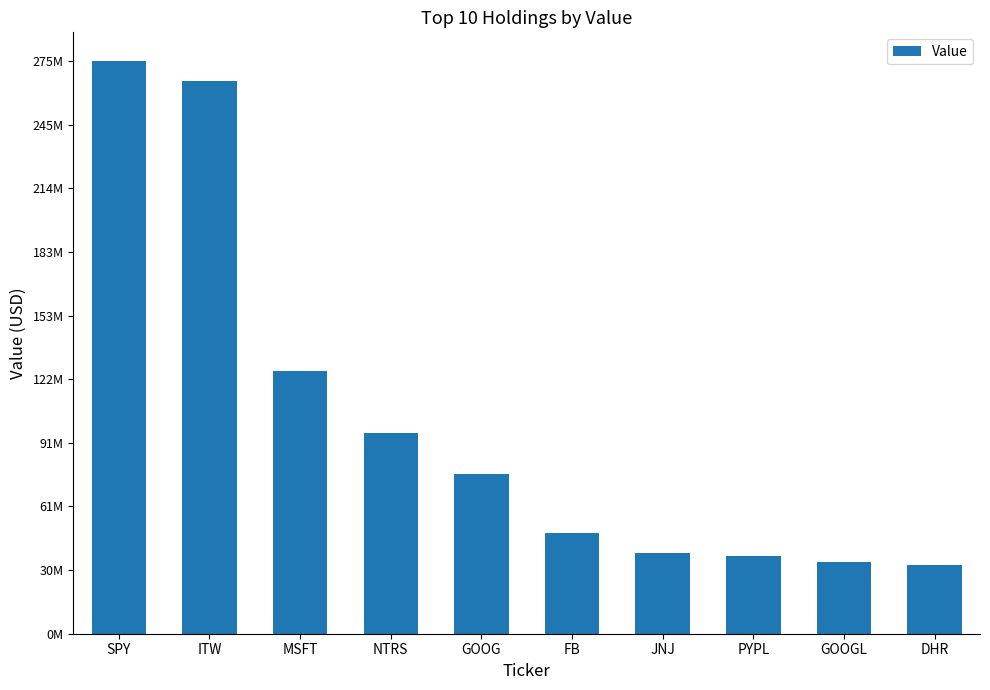

Where is the data nearest to the value 154518500?

MSFT